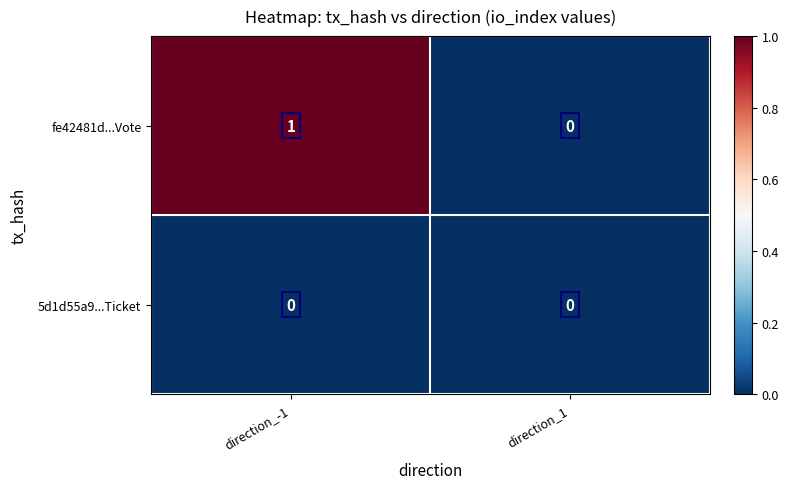

List the series in order of their peak value, lowest first.

5d1d55a9...Ticket, fe42481d...Vote